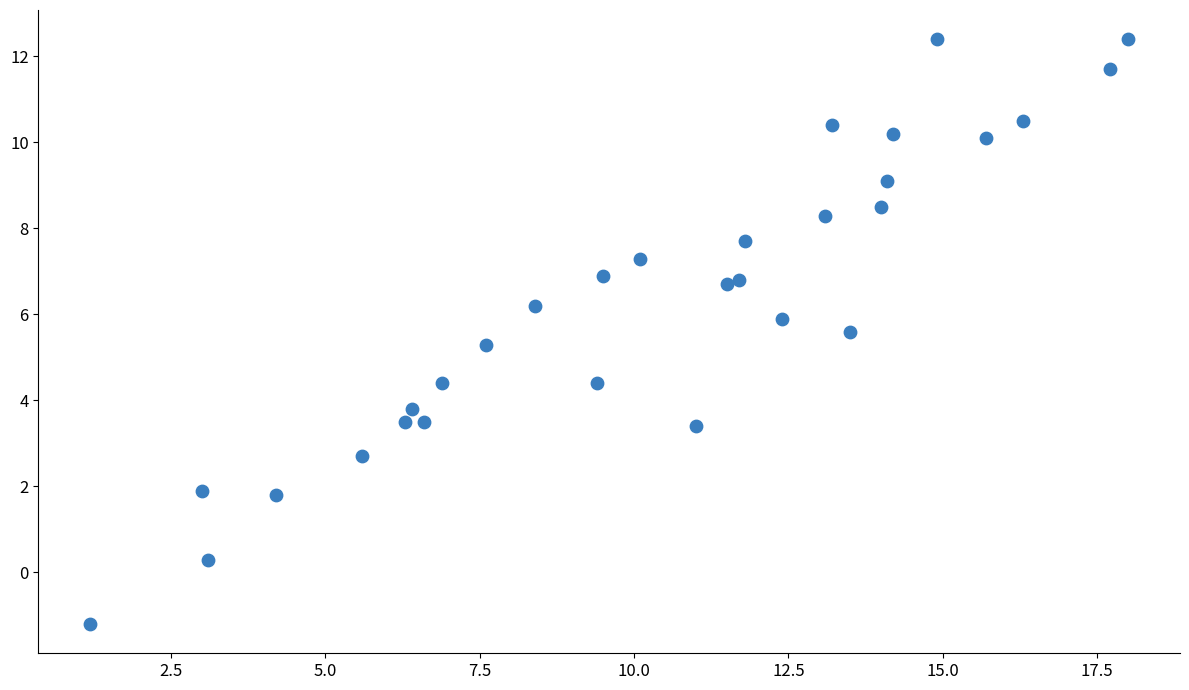

What Y value in the scatter plot is closest to 5?

5.3